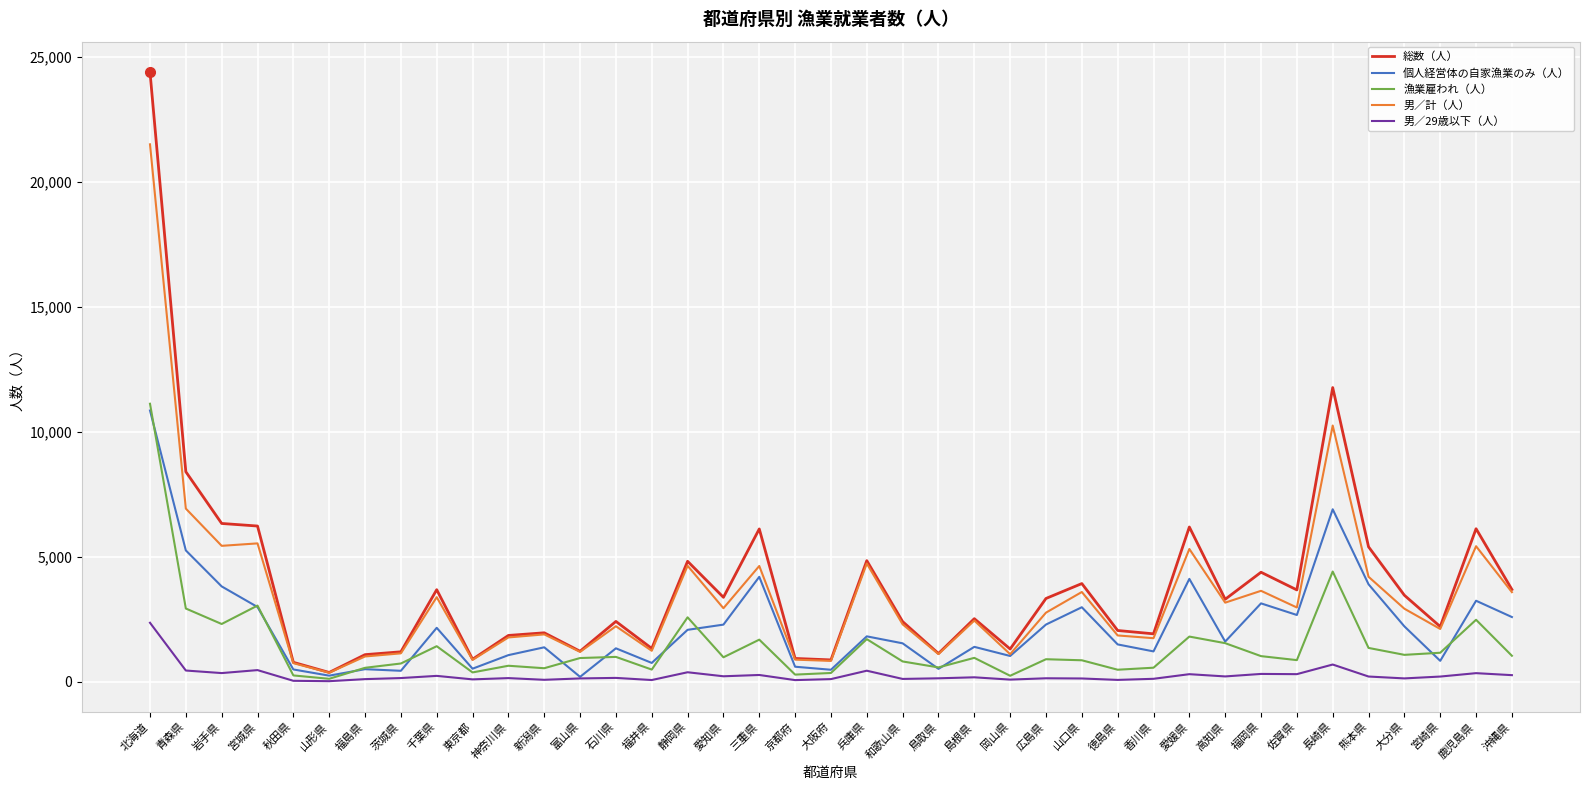

Which series has the widest spread of values?

総数（人）